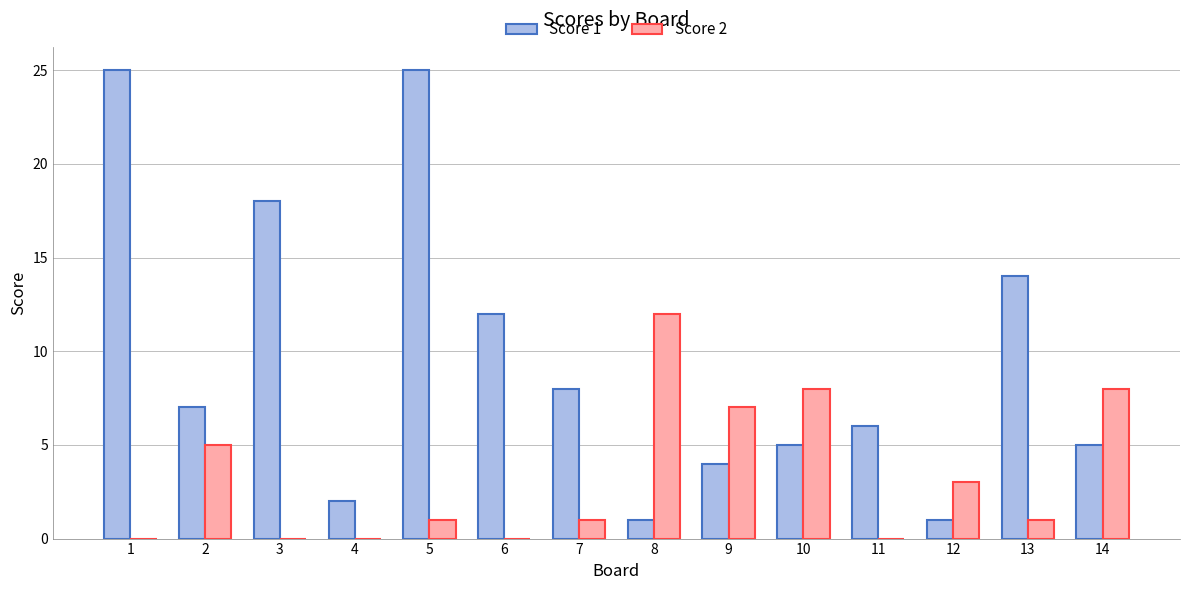

What is the difference between the Score 1 values at 5 and 9?

21